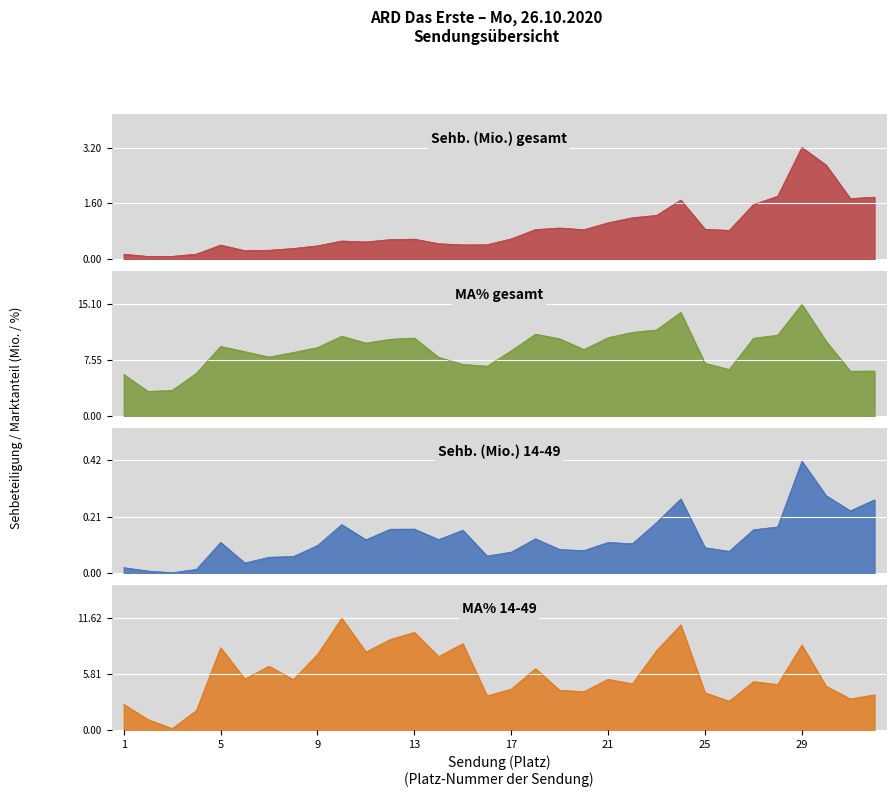

Which series changed the most between 4 and 14?

MA% 14-49